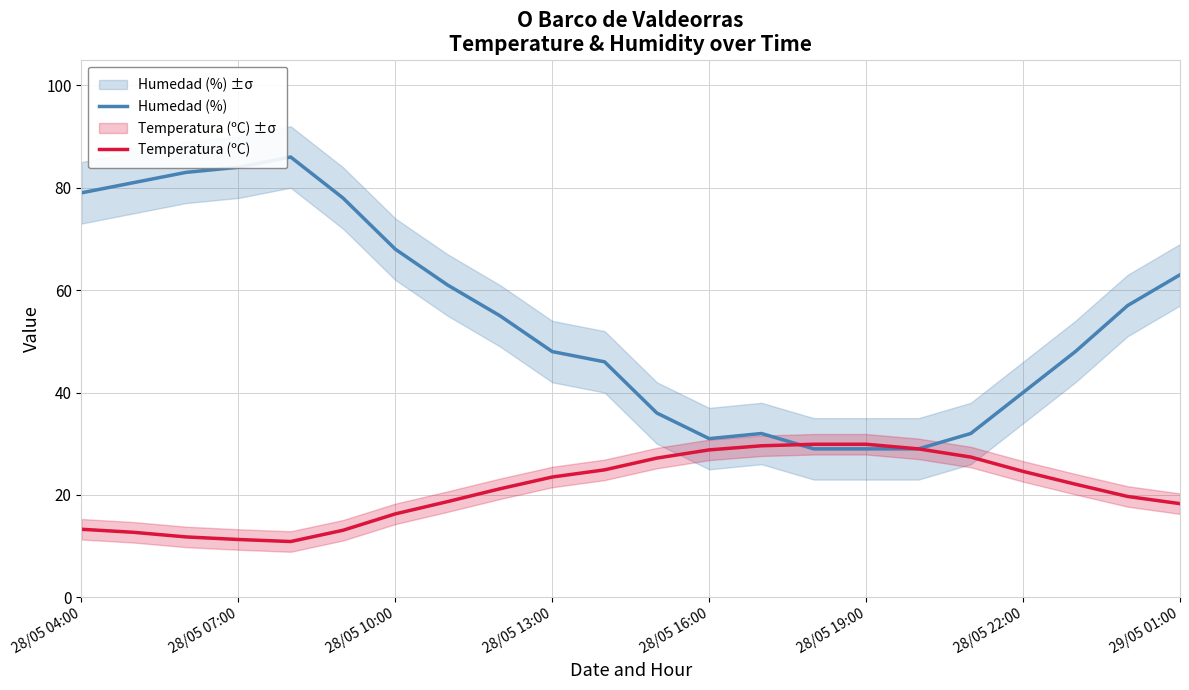

True or false: Humedad (%) has a value of 40.0 at 28/05 22:00.

True